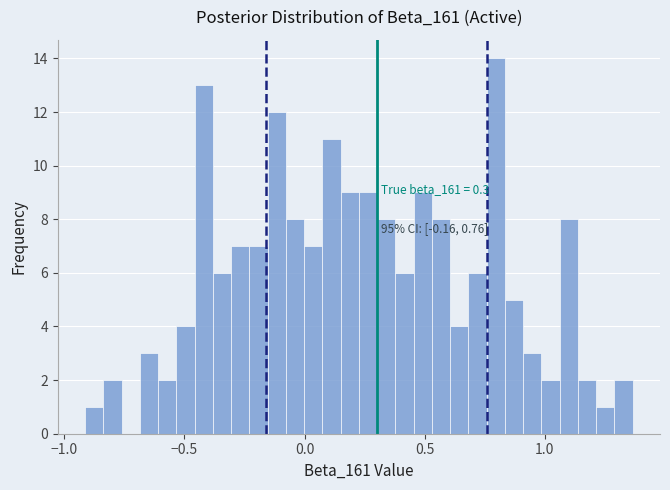

Read against the x-axis, roughly where is the centre of the tallest bar?

0.80